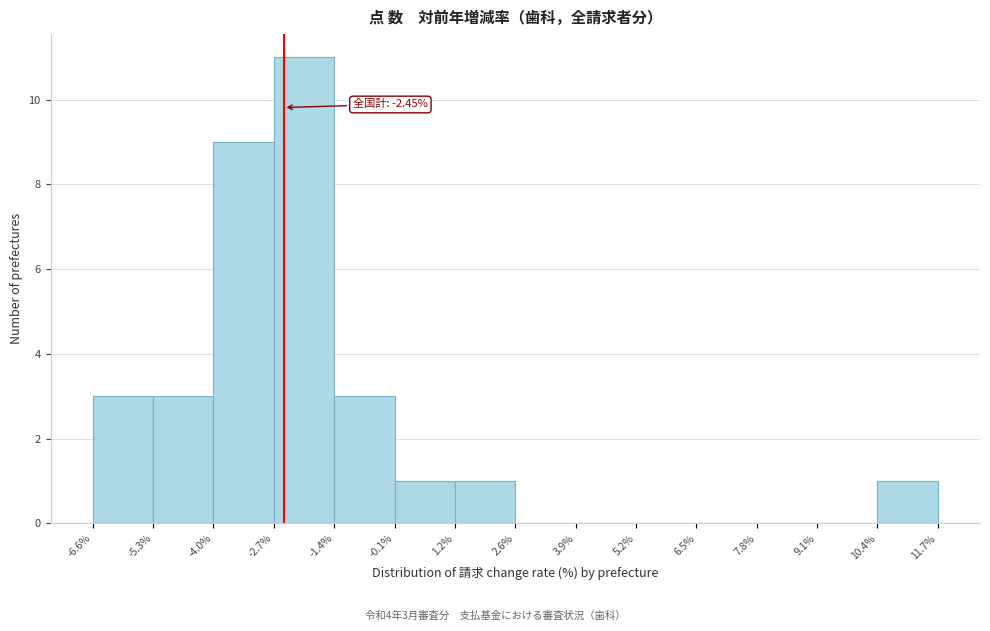

Which range on the x-axis has the tallest bar?

-2.7% to -1.4%